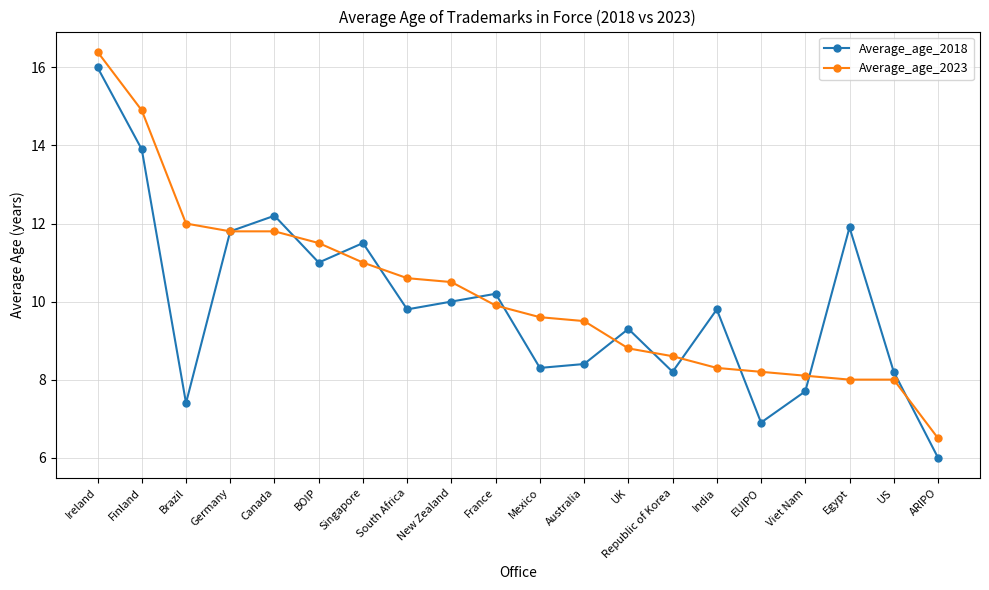

How many lines are shown in the chart?

2